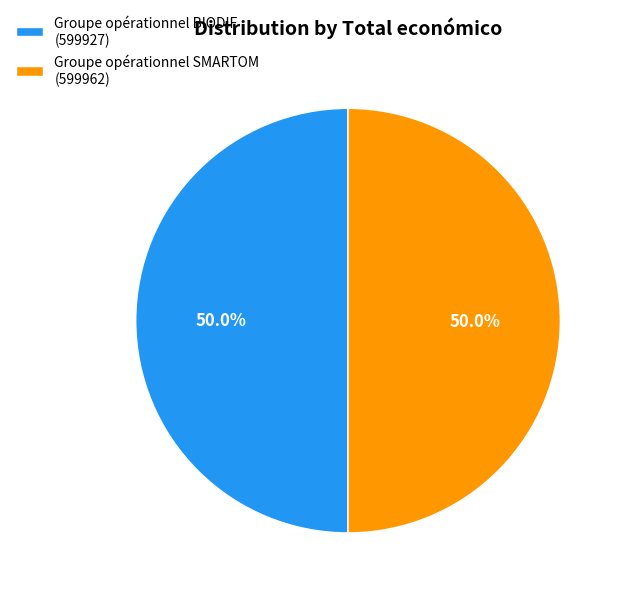

Is it true that Groupe opérationnel SMARTOM is 50% of the pie?

True